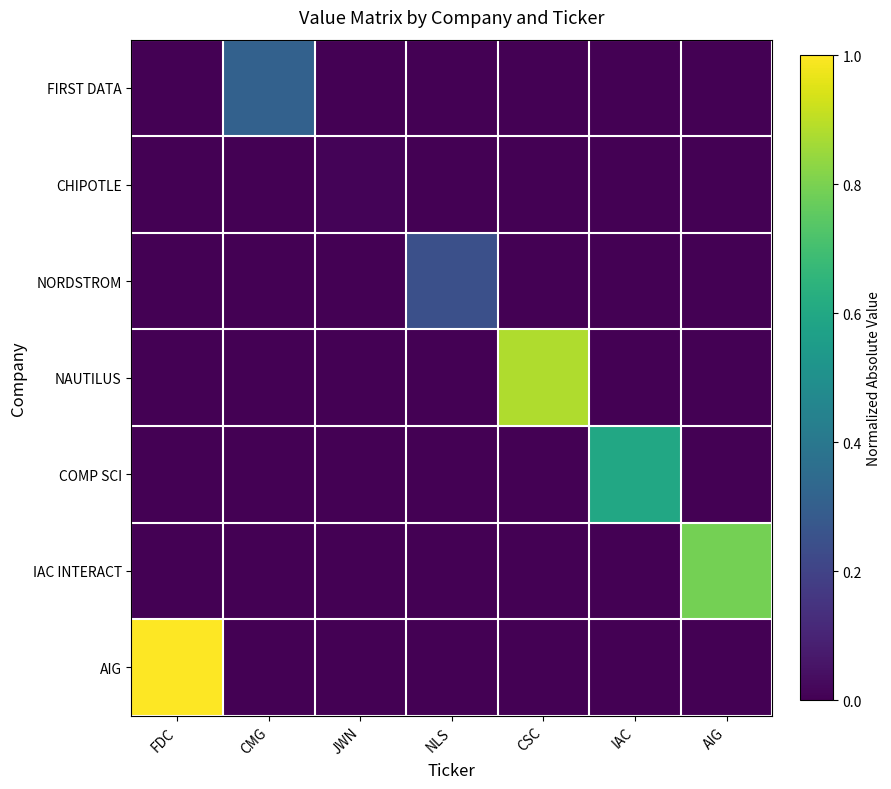

Count the number of data series in this chart.

7